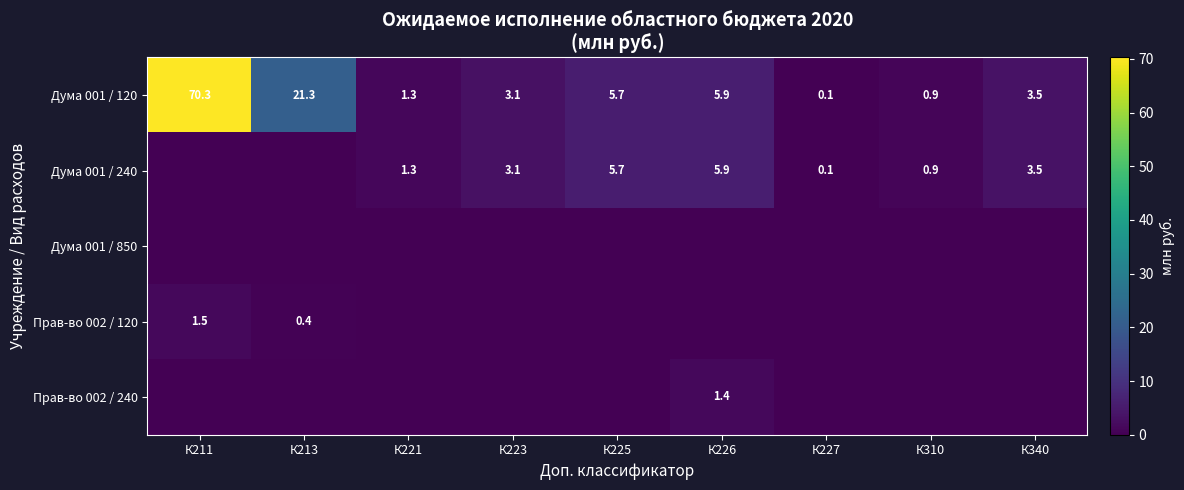

What is the difference between the maximum and minimum values in the Дума 001 / 120 series?

70.2